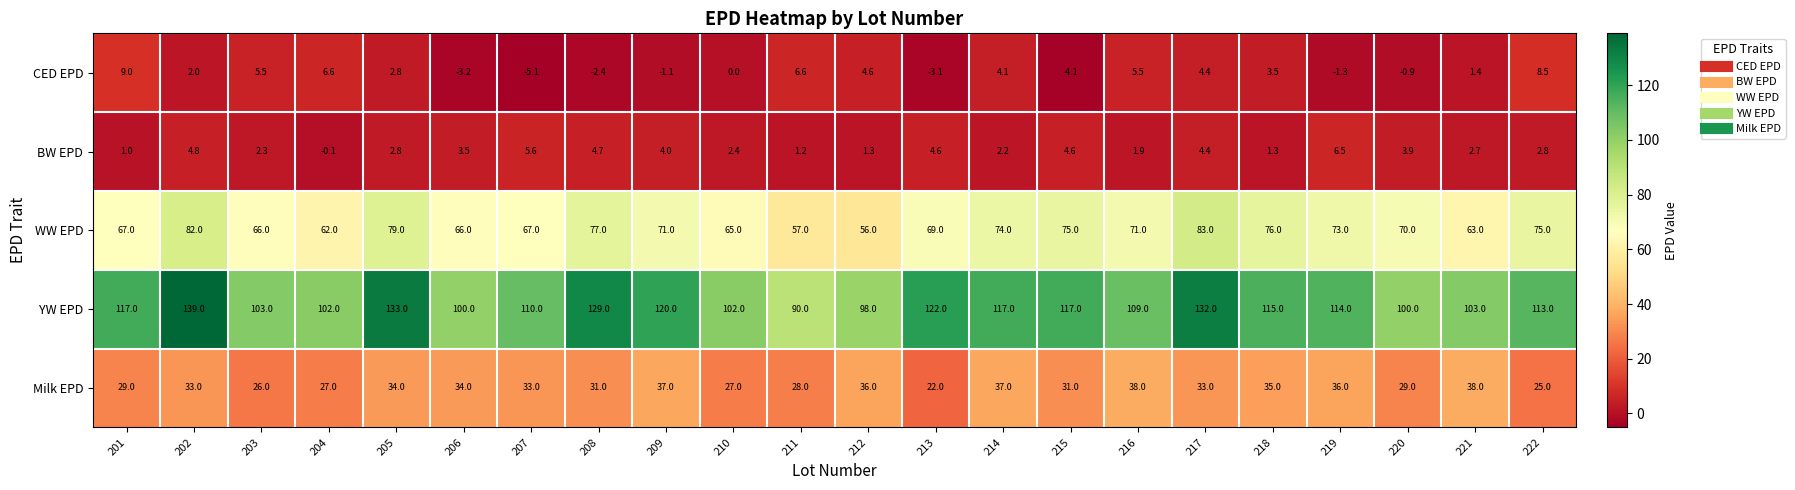

What is the sum of the BW EPD values at 209 and 204?

3.9